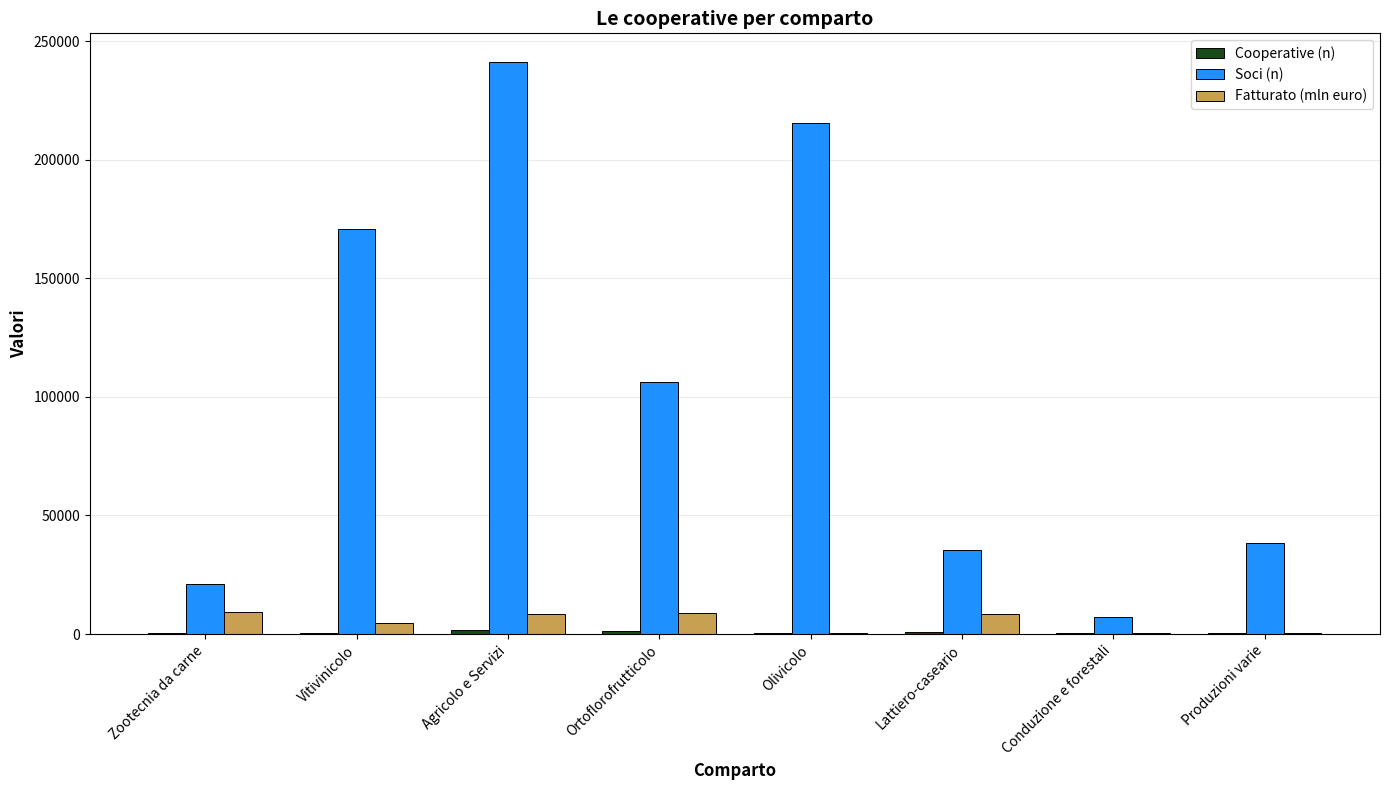

Where does the Soci (n) series first go above 106240?

Vitivinicolo